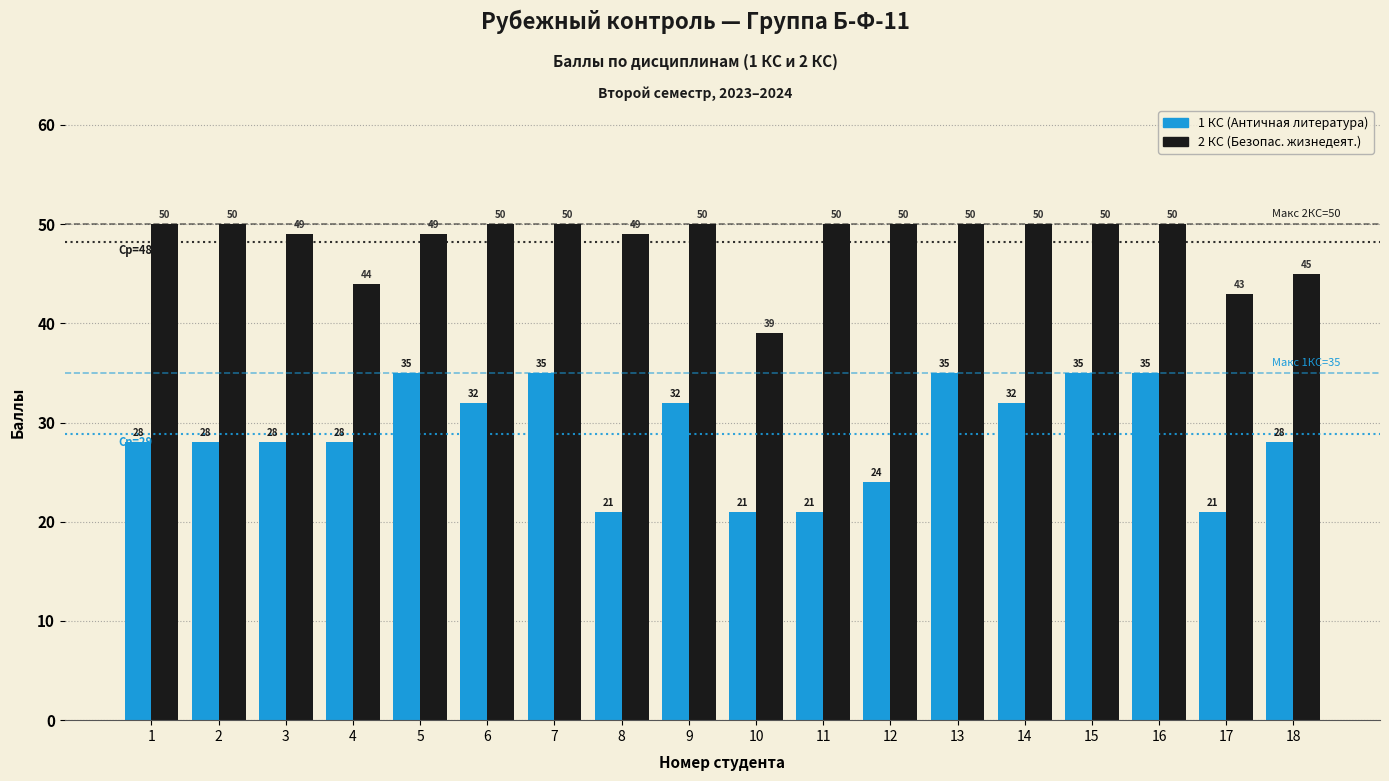

What is the total value across all series at 5?

84